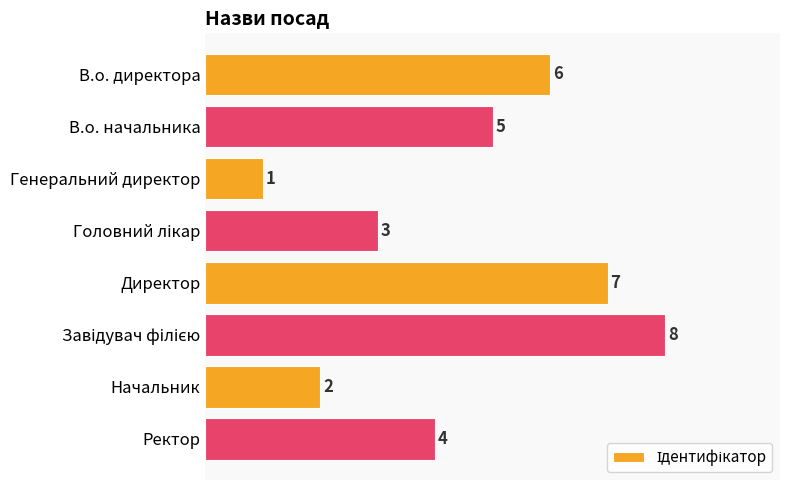

Which has a higher value, Ректор or Генеральний директор?

Ректор